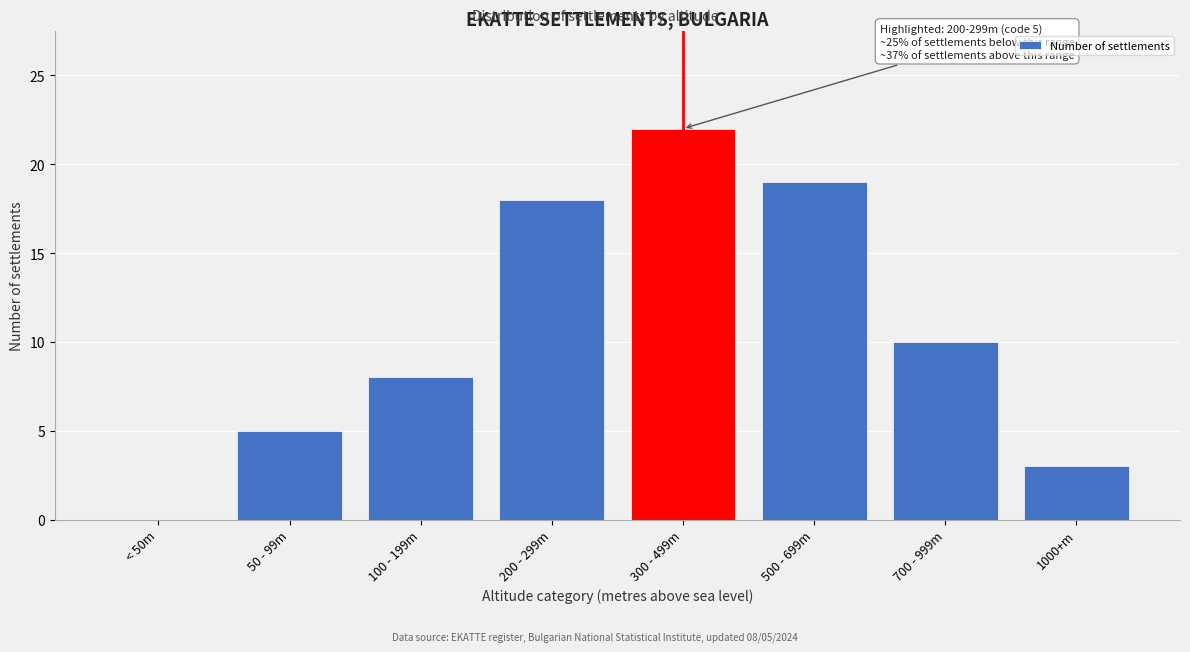

Reading left to right, list all the values displayed in this chart.

< 50m=0	50 - 99m=5	100 - 199m=8	200 - 299m=18	300 - 499m=22	500 - 699m=19	700 - 999m=10	1000+m=3